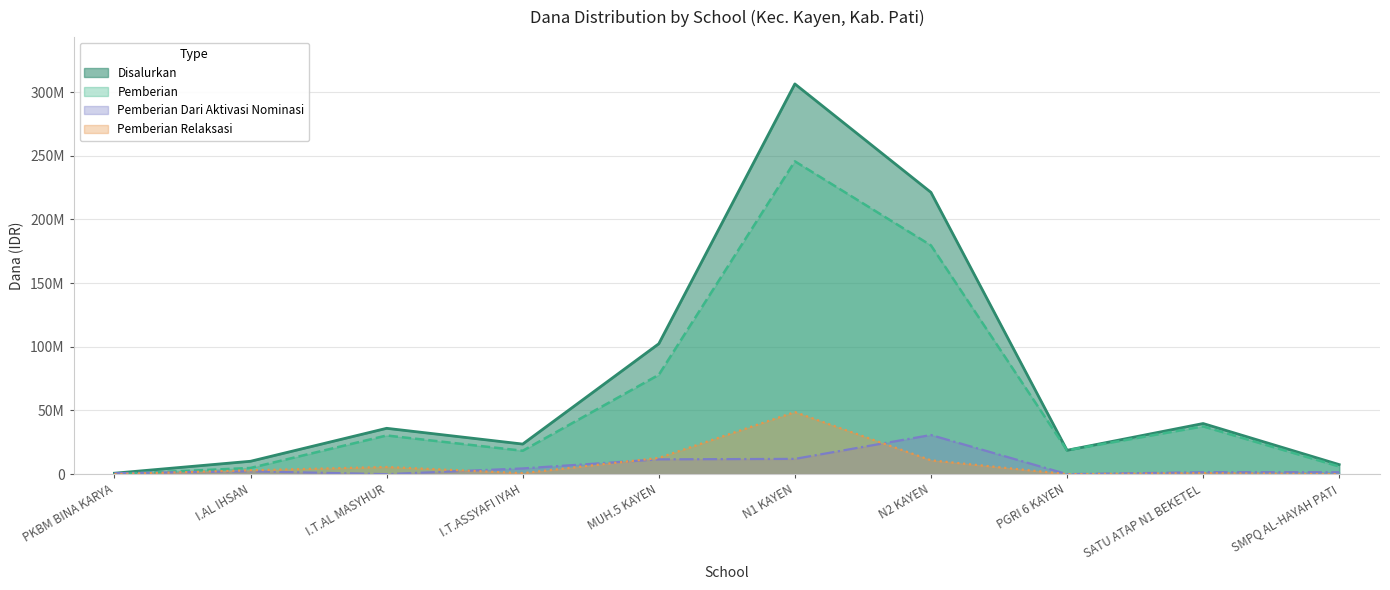

How many data points in Pemberian Dari Aktivasi Nominasi are above 2250000?

4